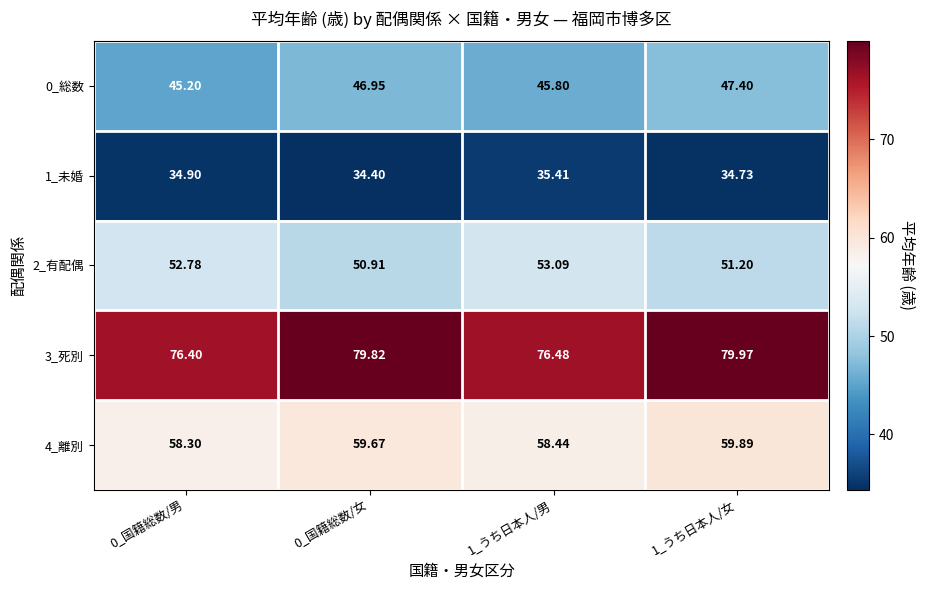

Is the value of 3_死別 at 0_国籍総数/男 greater than the value of 2_有配偶 at 0_国籍総数/男?

Yes